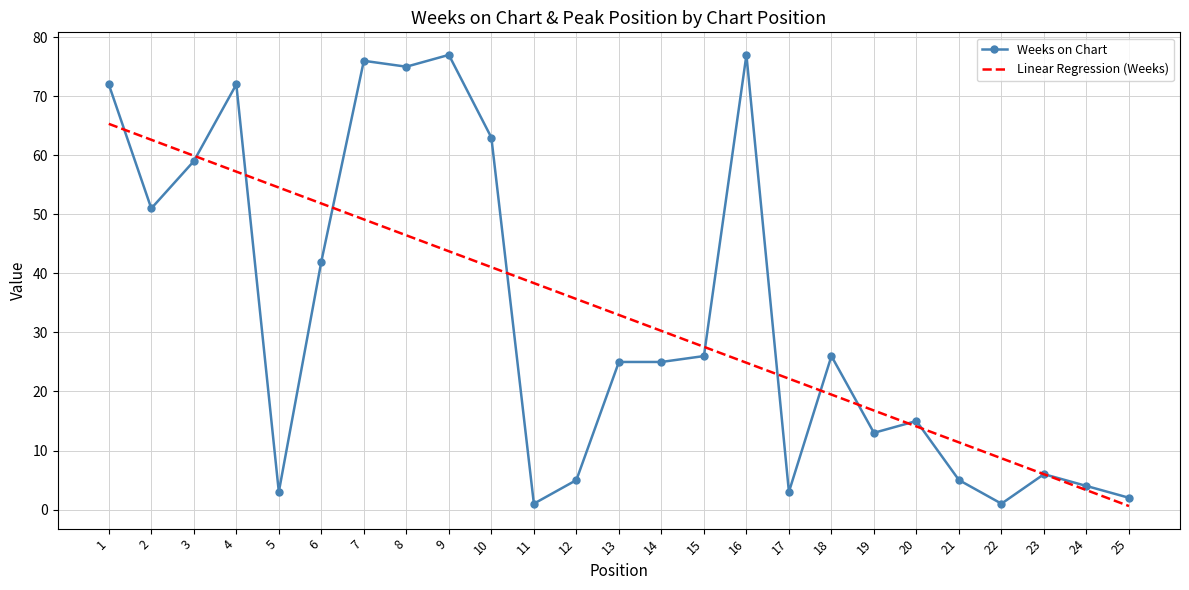

Is it true that Linear Regression (Weeks) equals 0.6 at 25?

True